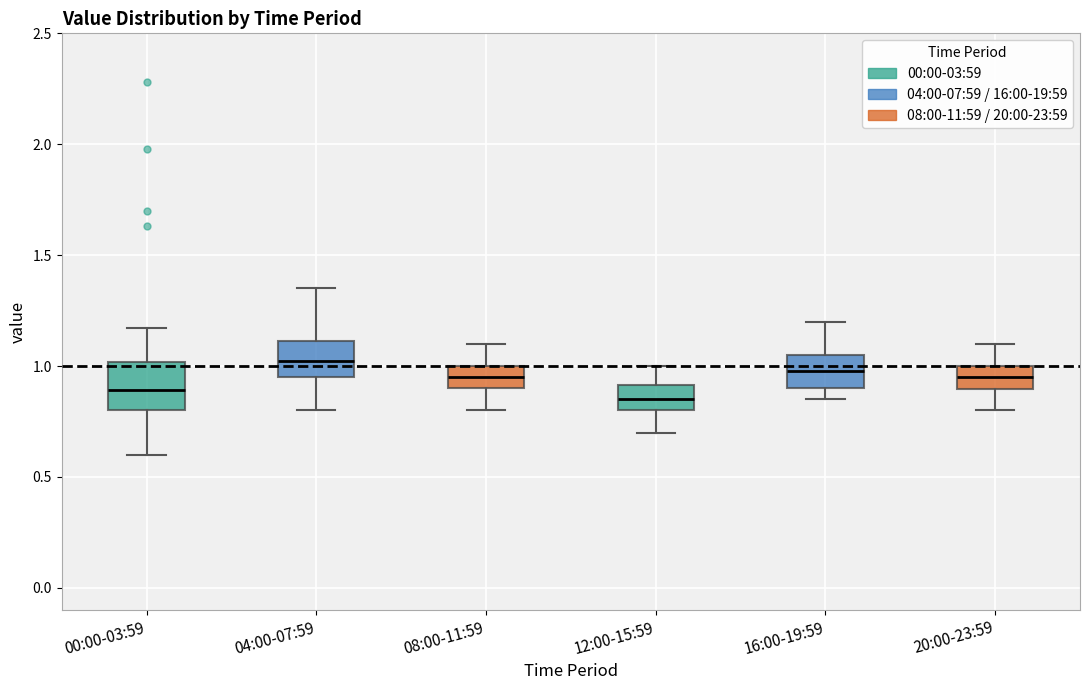

Comparing the boxes themselves (not the whiskers), which one is the tallest?

00:00-03:59